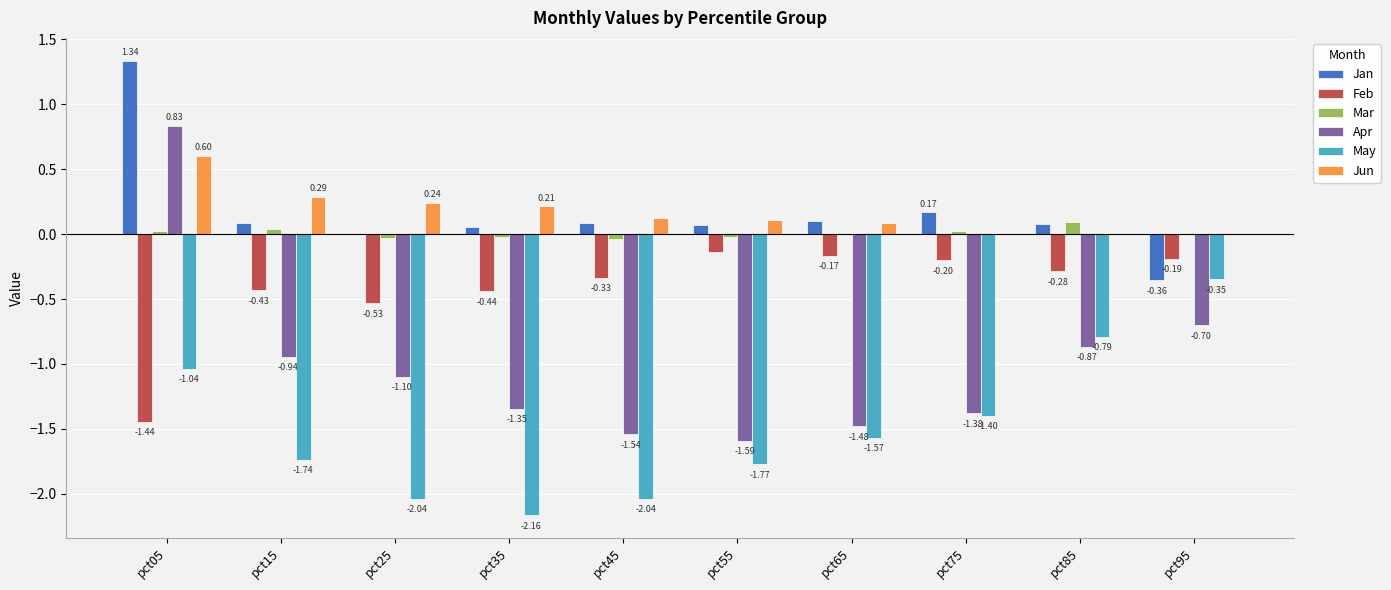

How many data points in Apr are above -1?

4